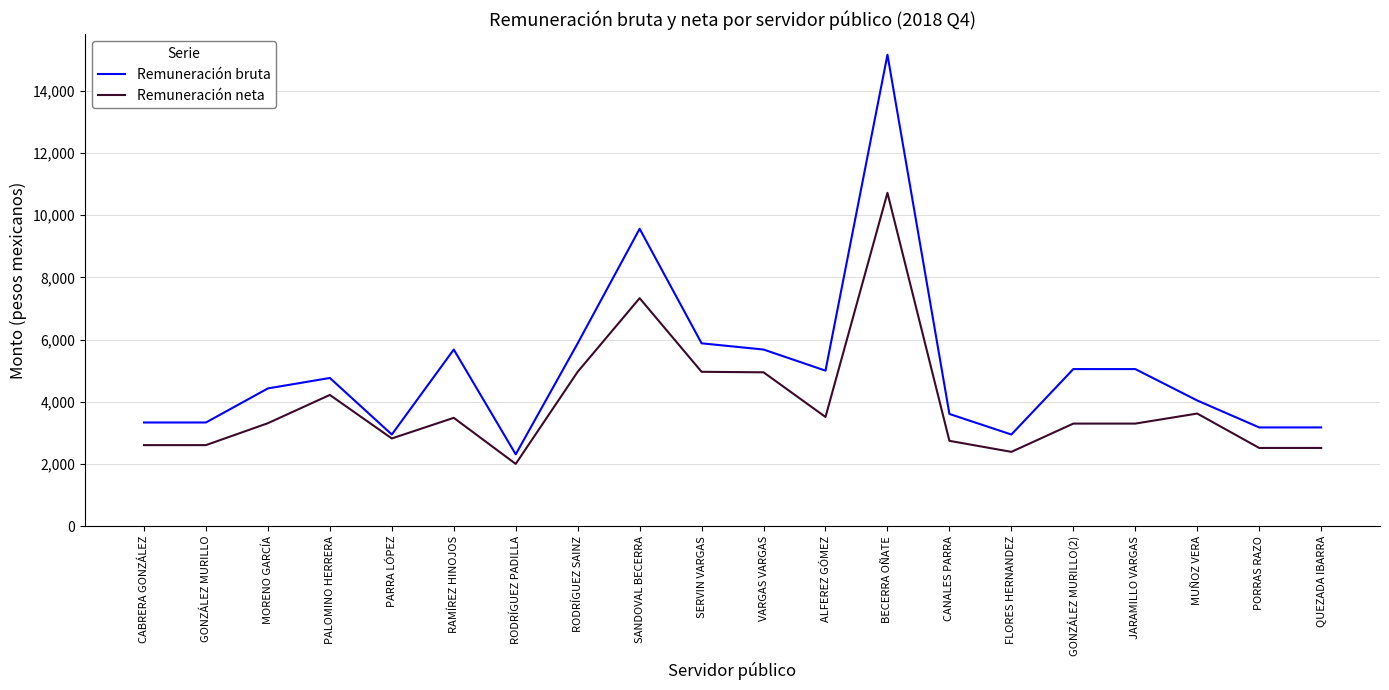

What is the greatest value displayed?

15164.9